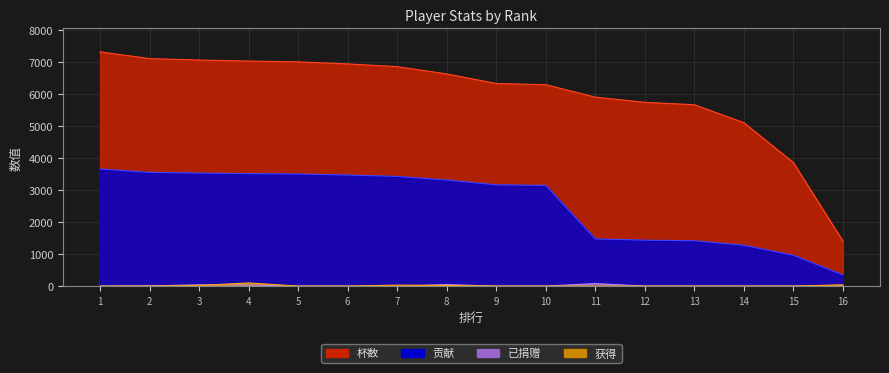

What are all the series names shown in the legend?

杯数, 贡献, 已捐赠, 获得